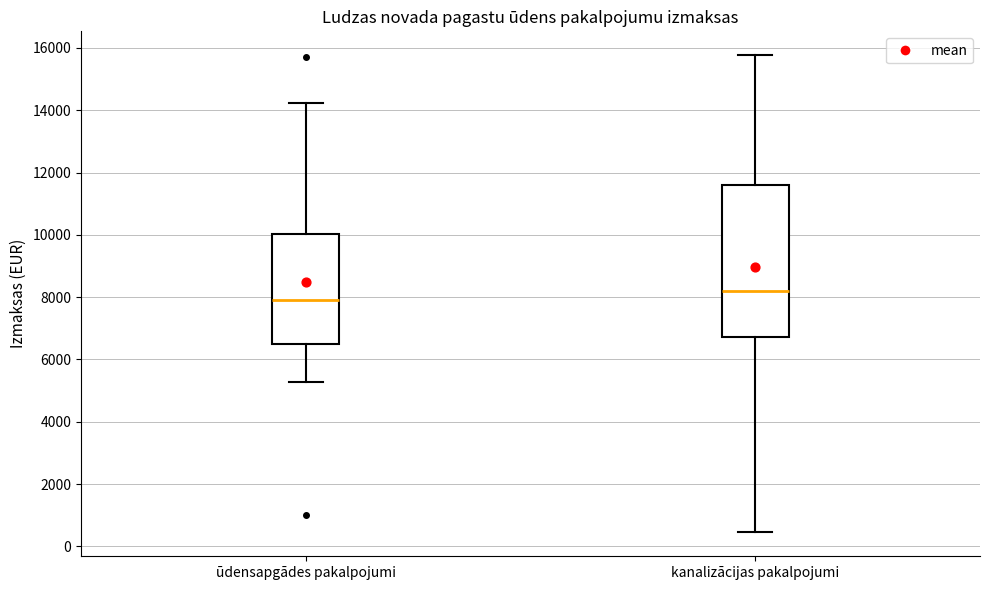

Comparing the boxes themselves (not the whiskers), which one is the tallest?

kanalizācijas pakalpojumi